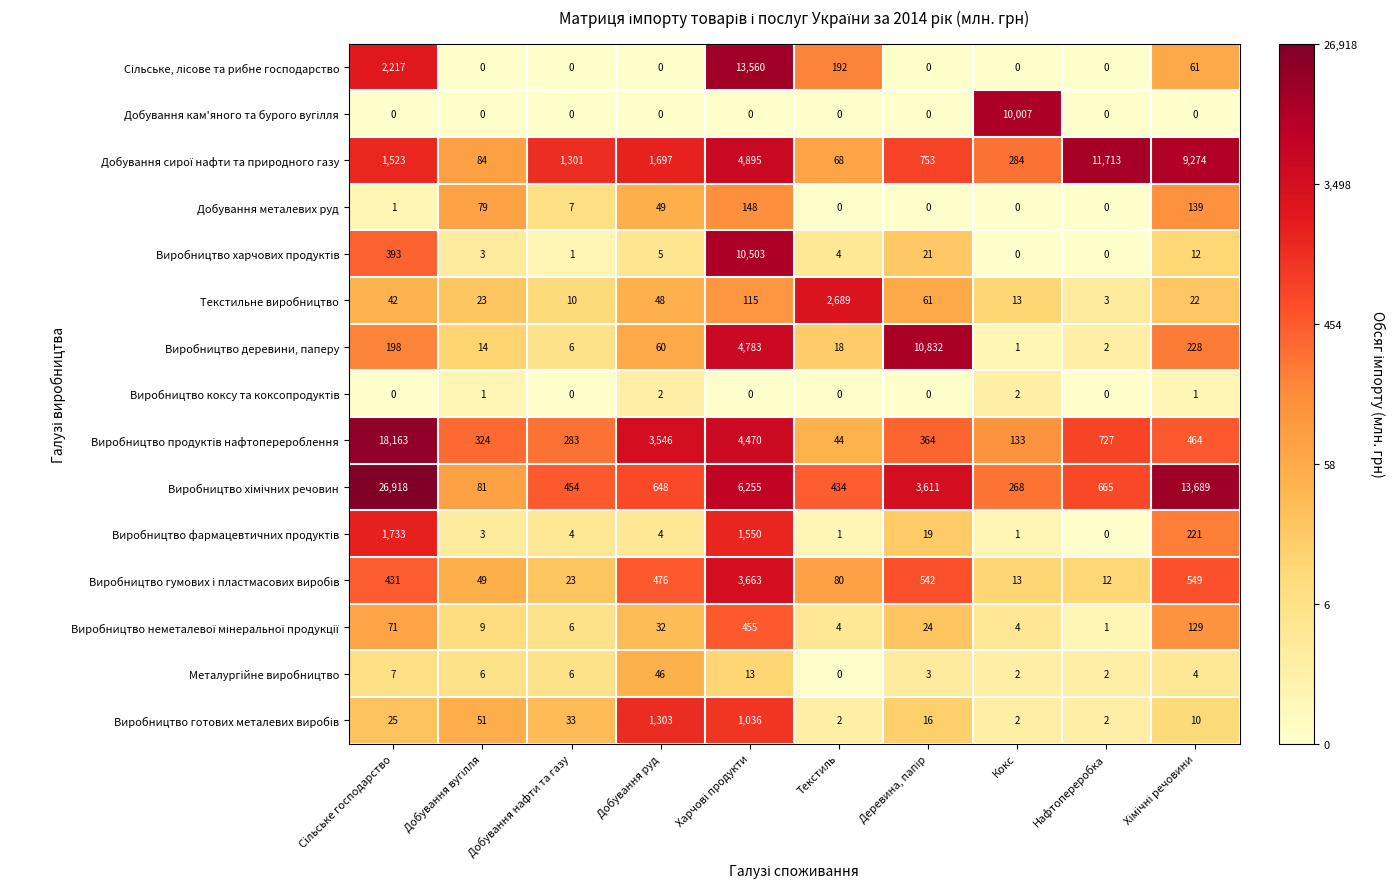

What is the greatest value displayed?

26918